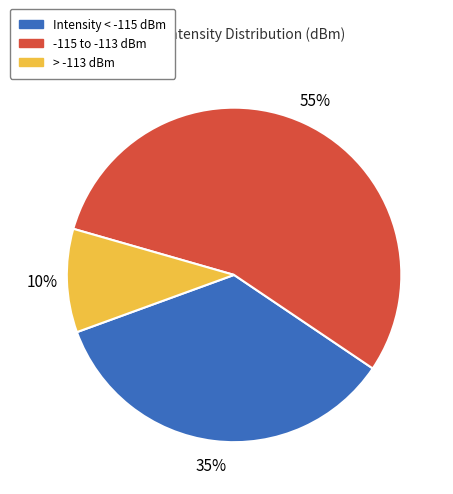

To the nearest percent, what is the difference between the largest and smallest slice percentages?

45%